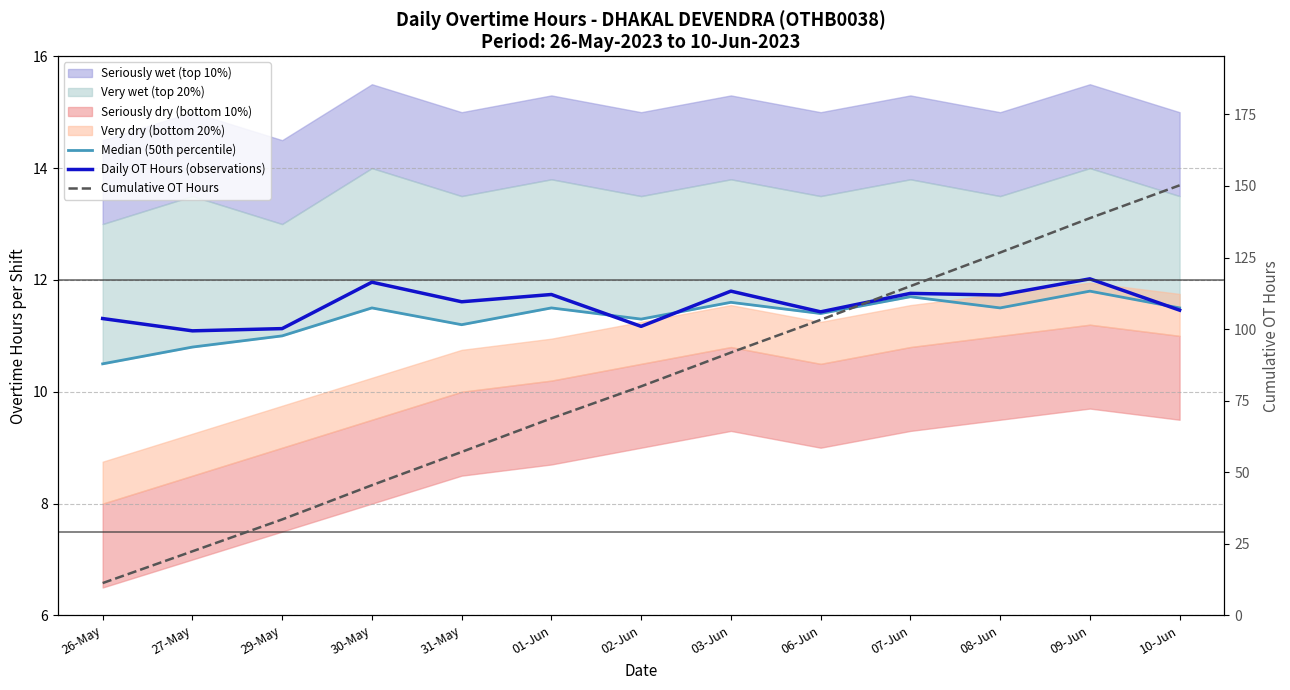

What is the label of the 9th point from the right?

31-May